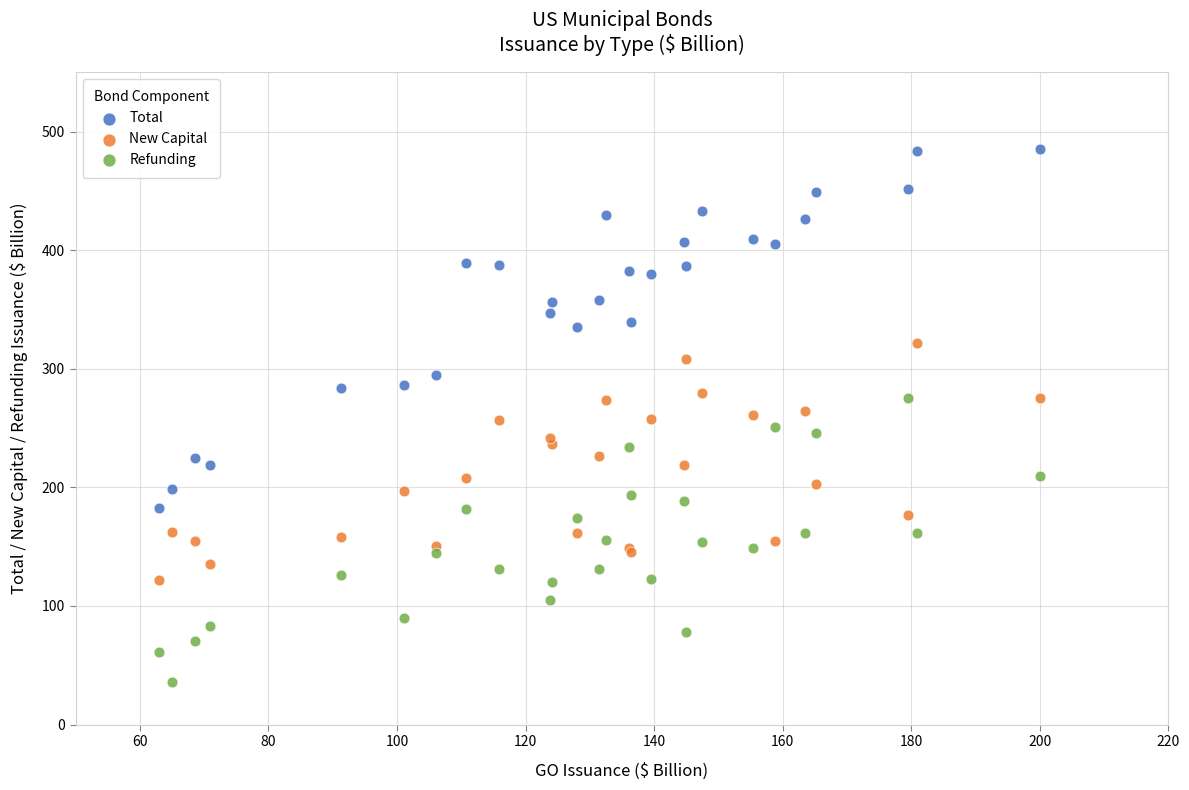

Which series has the largest Y range (max minus min)?

Total